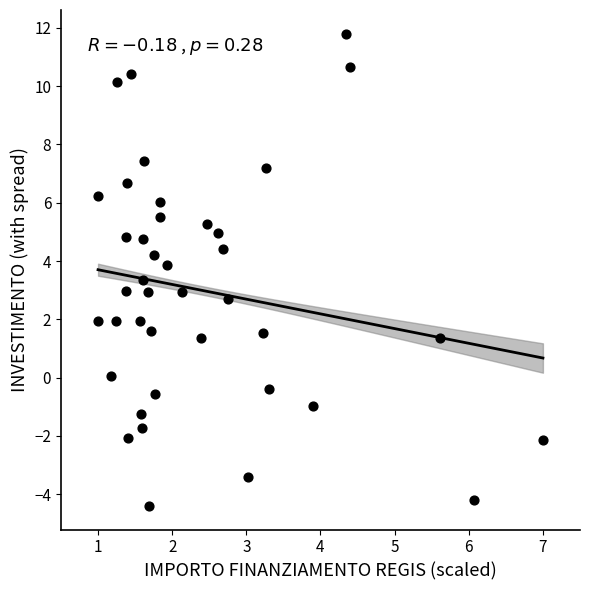

What is the range of Y values (max minus min)?

16.2